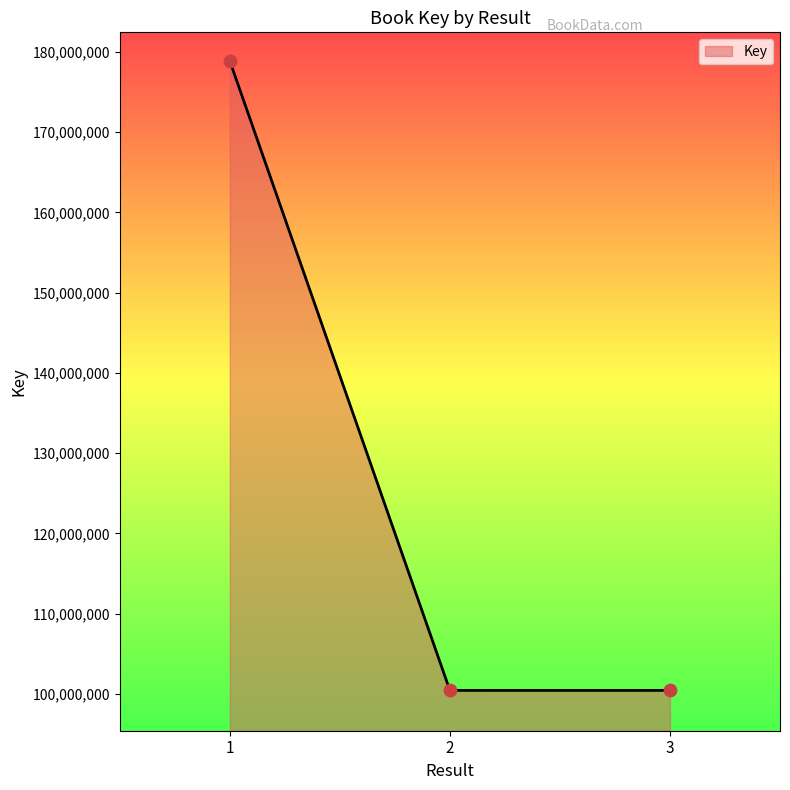

Which has a higher value, 2 or 1?

1